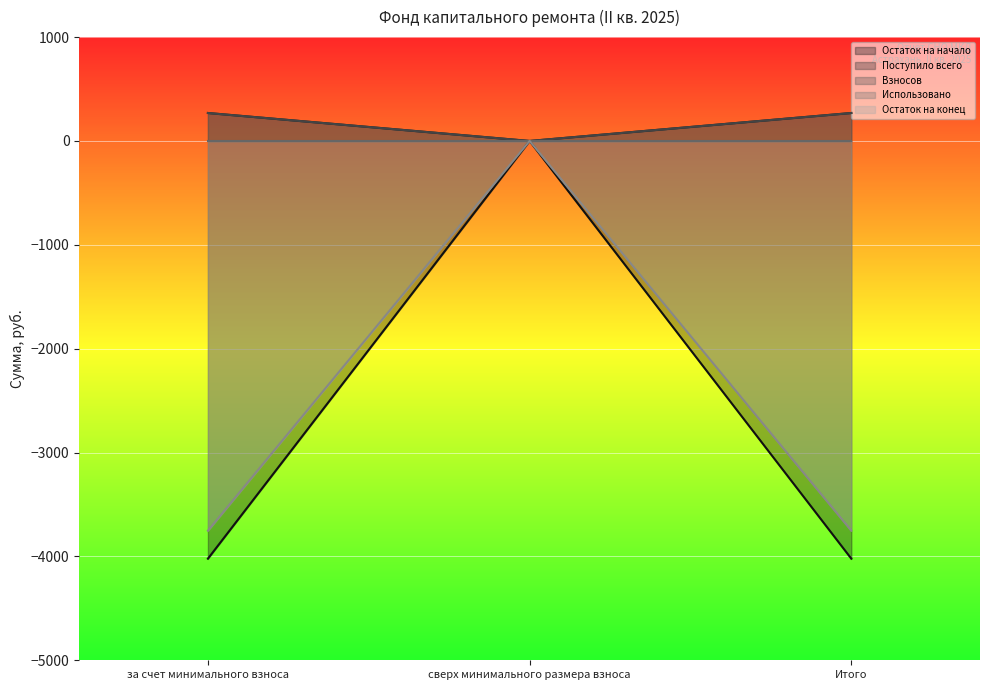

The value of Остаток на конец at Итого is 269.2. True or false?

True